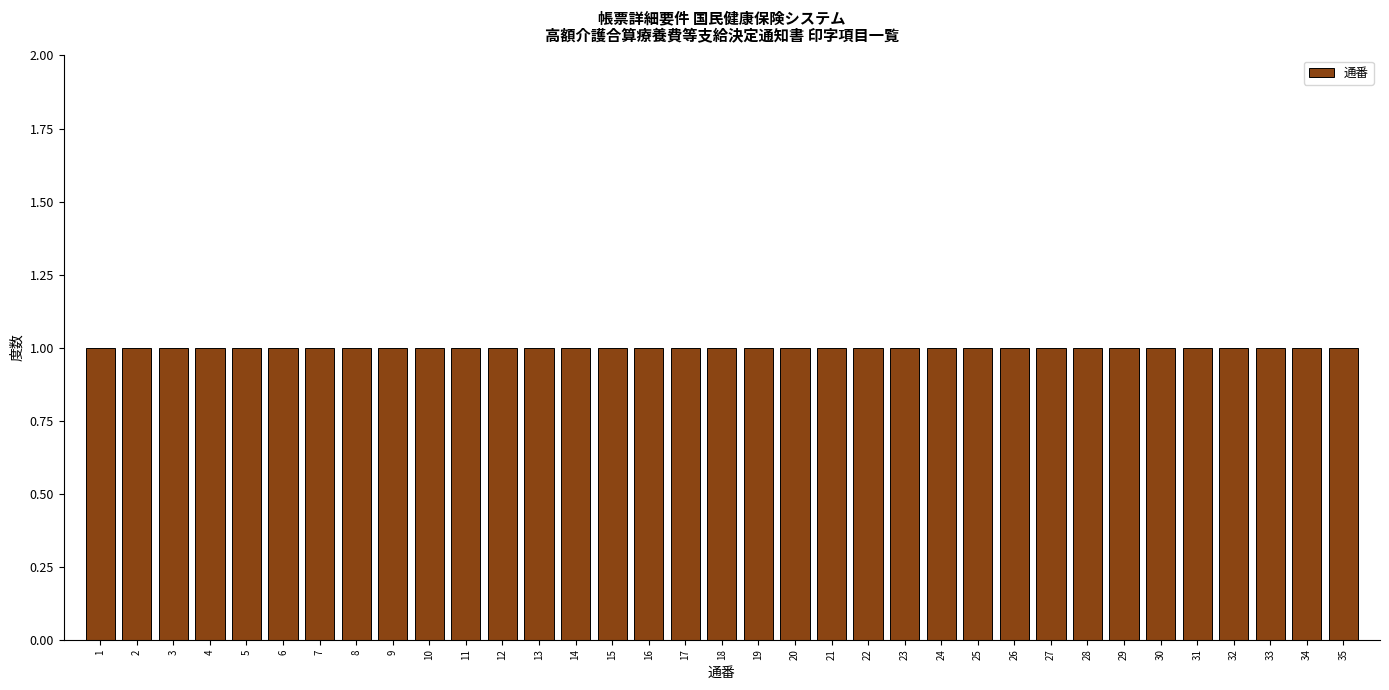

What is the height of the bar covering 11.5 to 12.5 on the x-axis? The values are not printed on the chart, so give them approximately, as read against the axis.

1